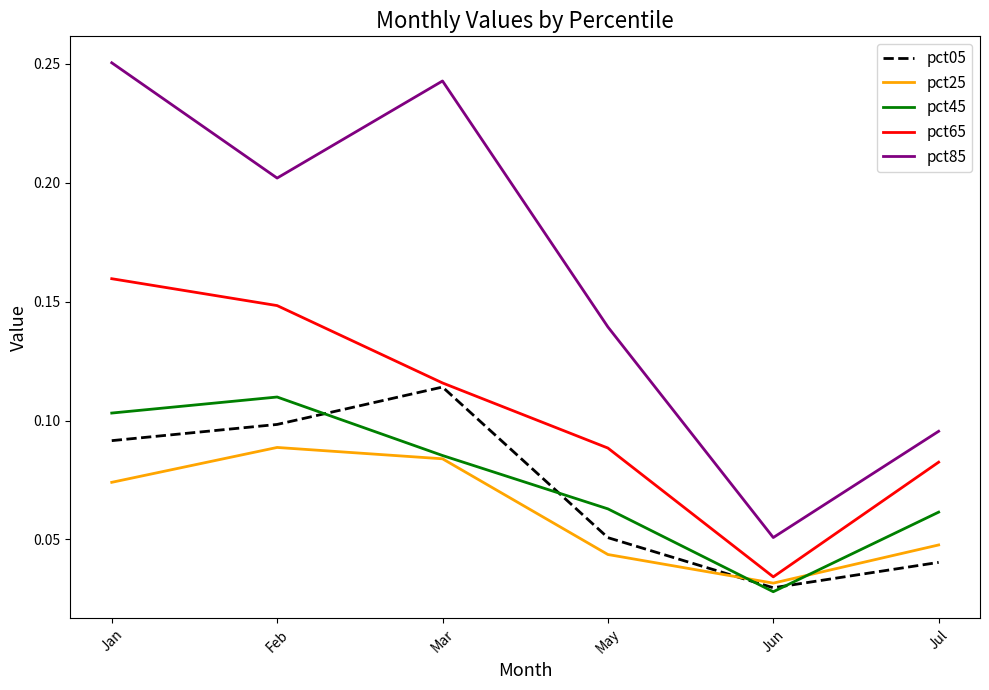

Which series changed the most between Feb and May?

pct85